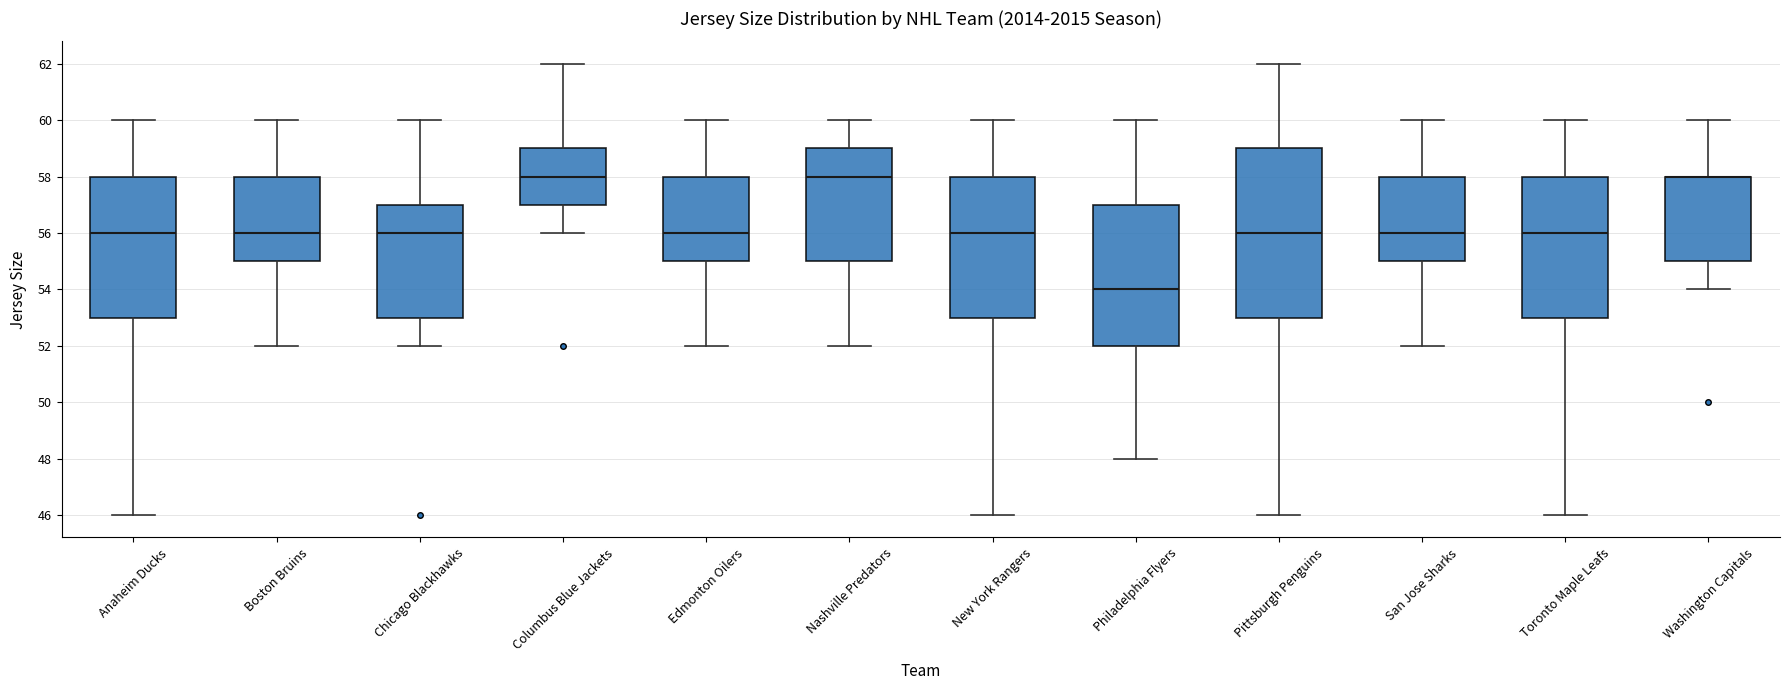

Where does the median line of the box for San Jose Sharks sit on the y-axis? The values are not printed on the chart, so give them approximately, as read against the axis.

56